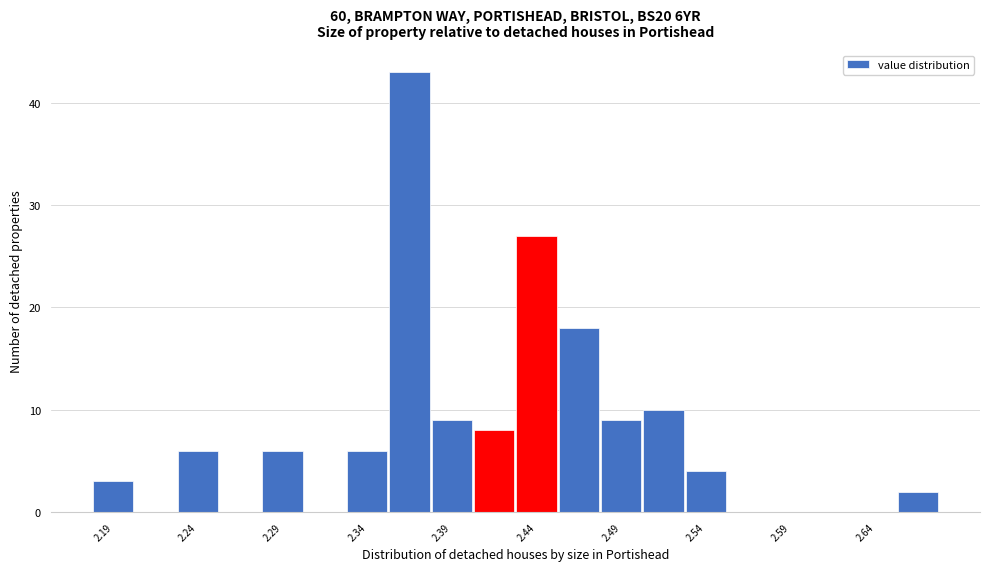

Over which range of the x-axis is the bar tallest?

2.355 to 2.380